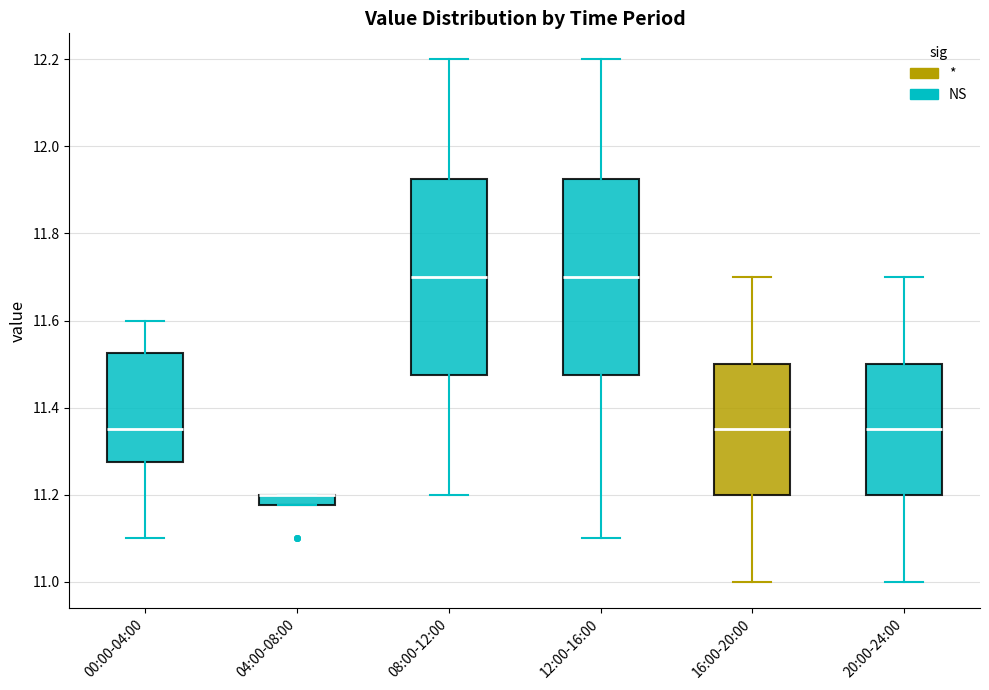

Where does the lower whisker of the box for 00:00-04:00 end on the y-axis? The values are not printed on the chart, so give them approximately, as read against the axis.

11.10